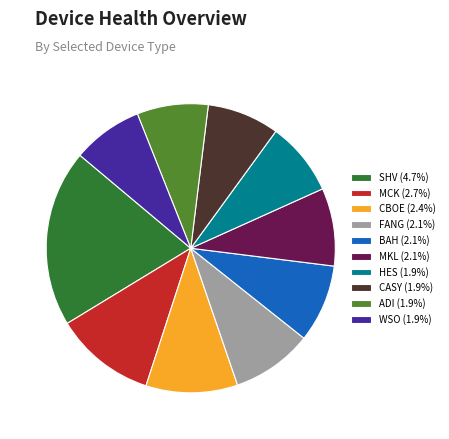

Do MCK (2.7%) and HES (1.9%) together represent more than half of the pie?

No